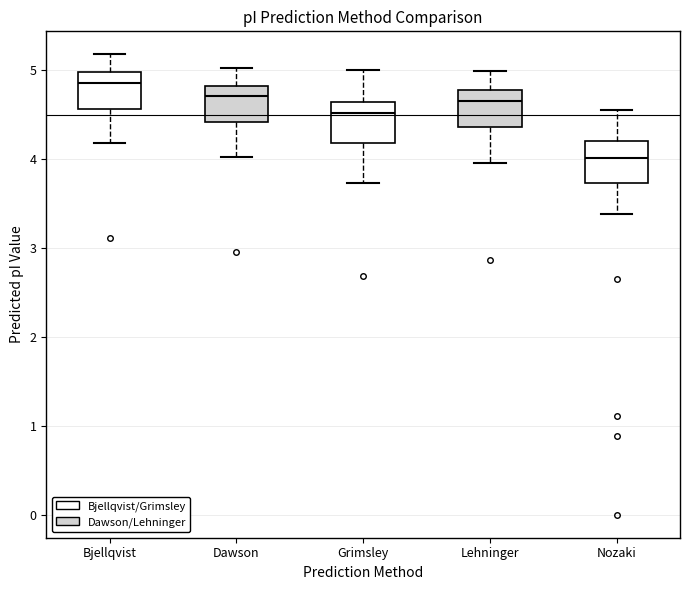

Reading left to right, transcribe this box plot: for each box, give where its median line is, the range the box spans, and where its two whiskers end, as read against the y-axis. The values are not printed on the chart, so give them approximately, as read against the axis.

Bjellqvist: median 4.9, box 4.6 to 5.0, whiskers 4.2 to 5.2
Dawson: median 4.7, box 4.4 to 4.8, whiskers 4.0 to 5.0
Grimsley: median 4.5, box 4.2 to 4.6, whiskers 3.7 to 5.0
Lehninger: median 4.7, box 4.4 to 4.8, whiskers 4.0 to 5.0
Nozaki: median 4.0, box 3.7 to 4.2, whiskers 3.4 to 4.6